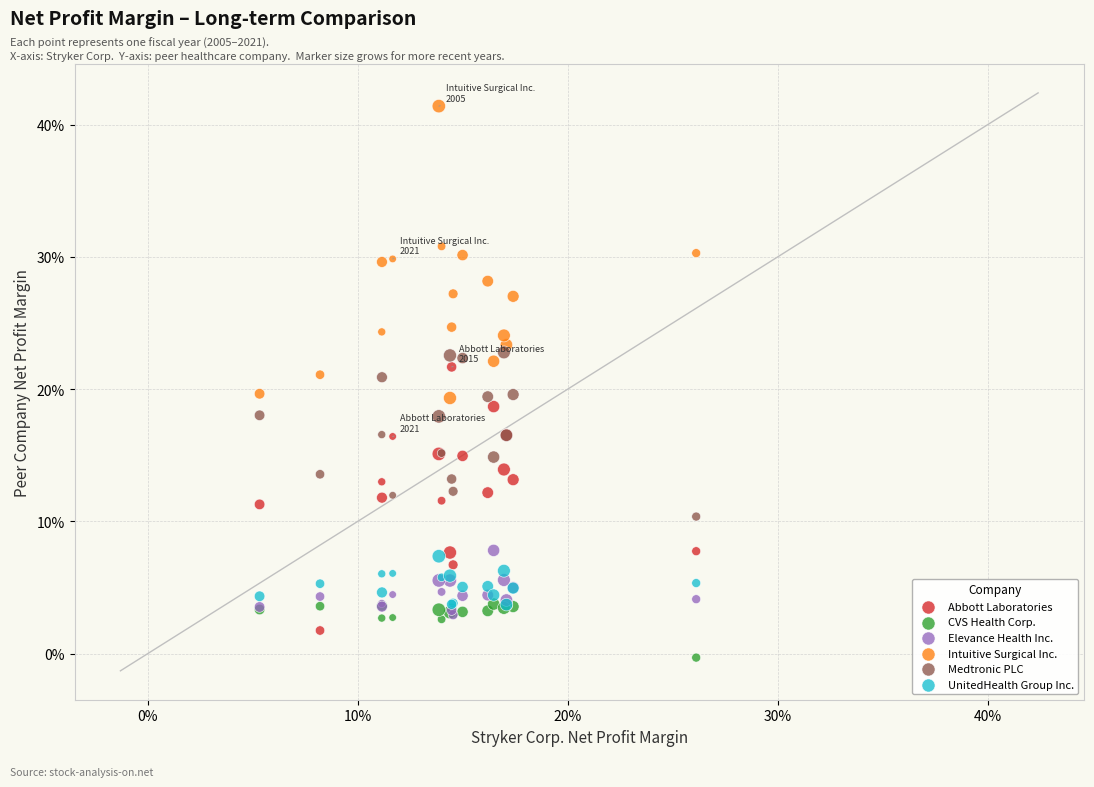

Which series reaches the minimum Y coordinate?

CVS Health Corp.